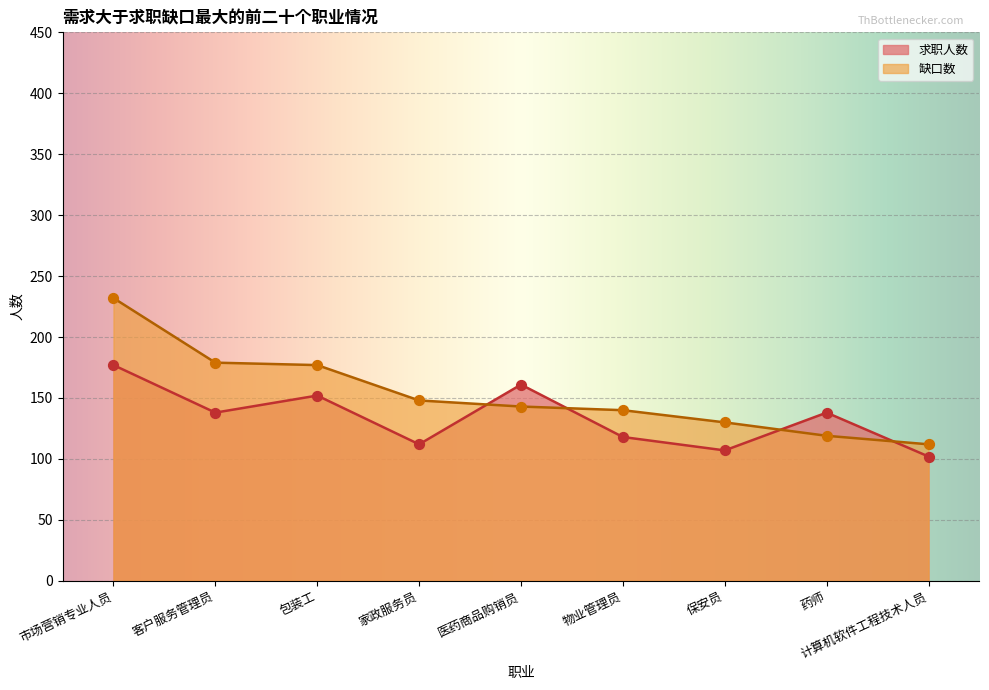

Which series has the largest total across all categories?

缺口数